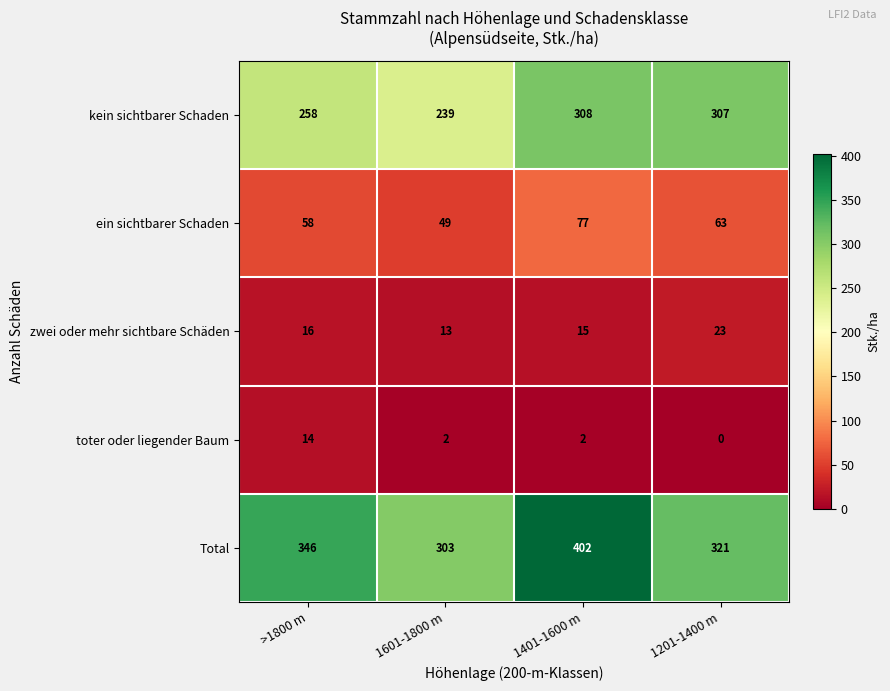

Which series has the largest total across all categories?

Total